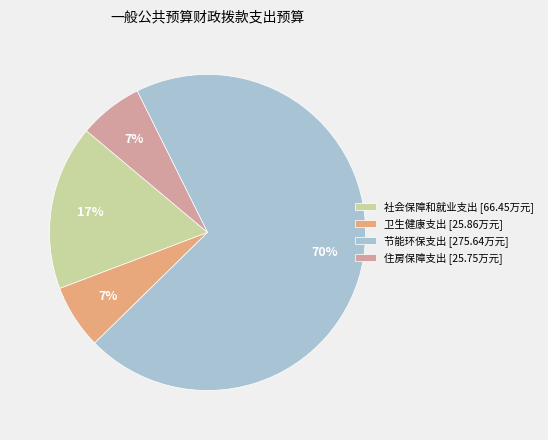

Is there a majority slice in this chart?

Yes